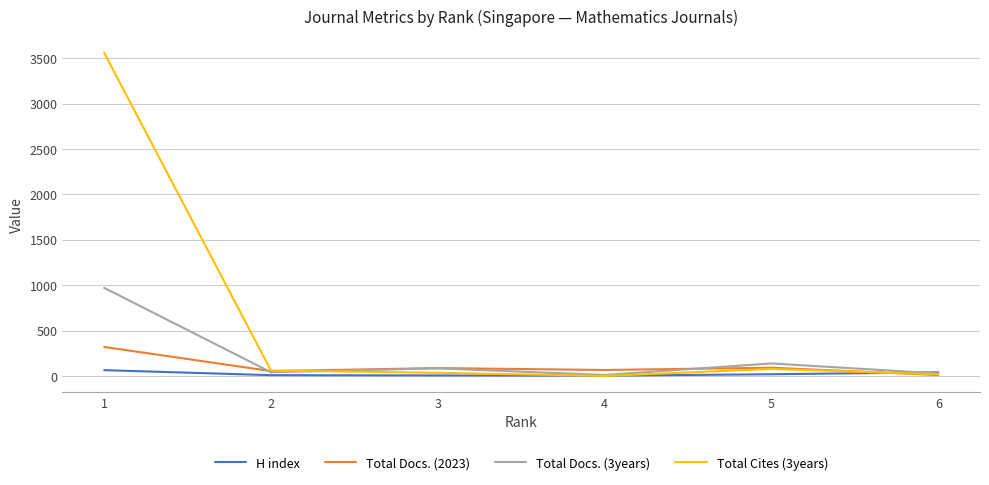

What is the approximate value of Total Cites (3years) at 3?

35